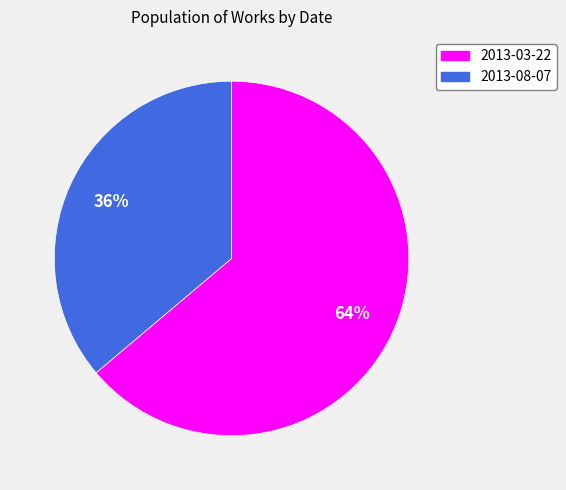

To the nearest percent, what portion does 2013-03-22 represent?

64%